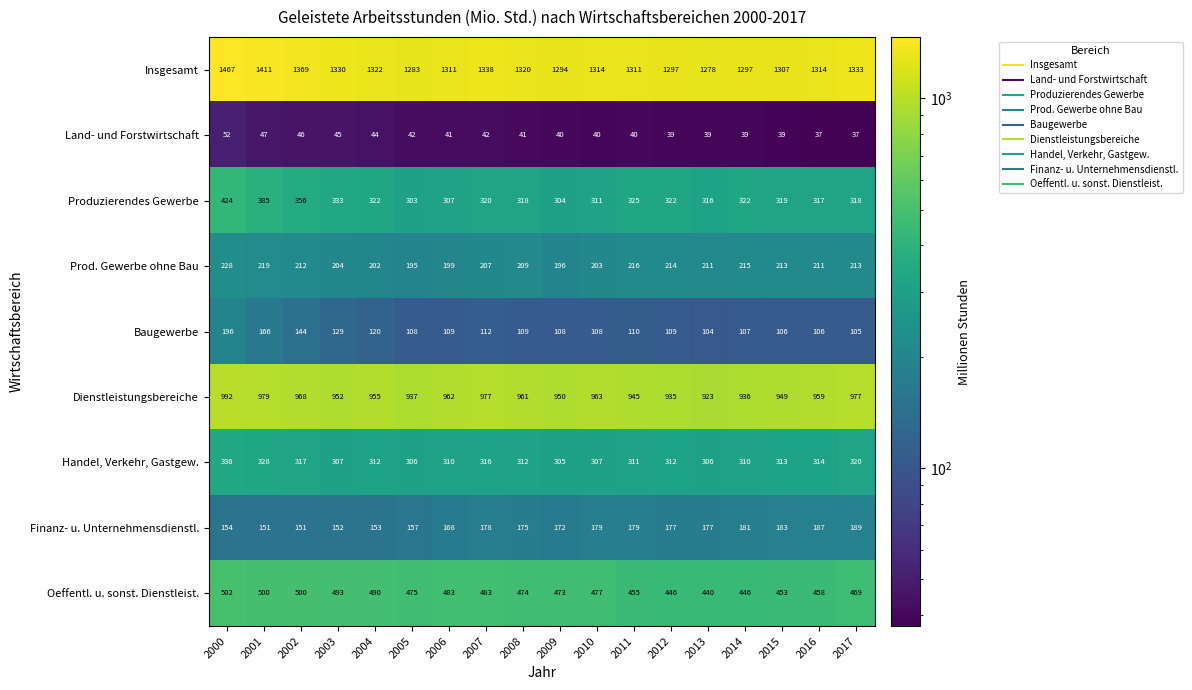

Read the Finanz- u. Unternehmensdienstl. value at 2014.

181